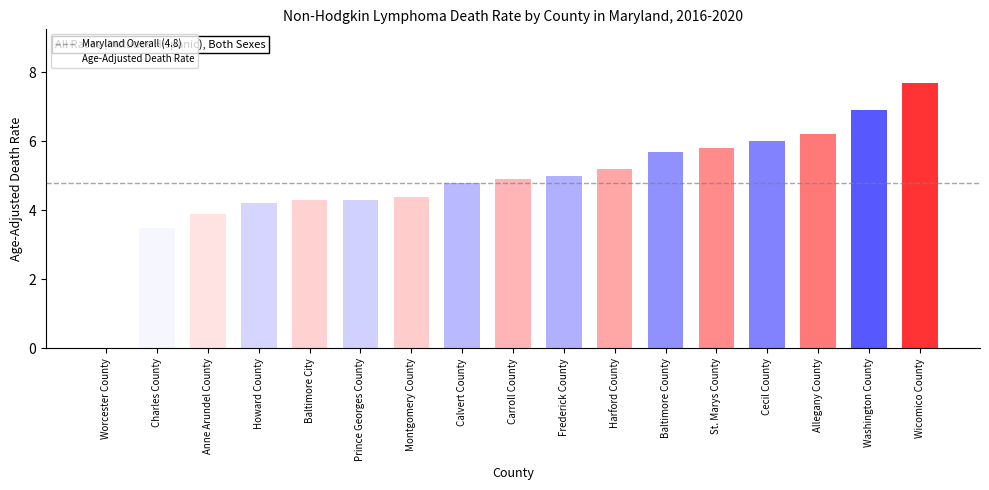

Which label corresponds to the largest value in the chart?

Wicomico County